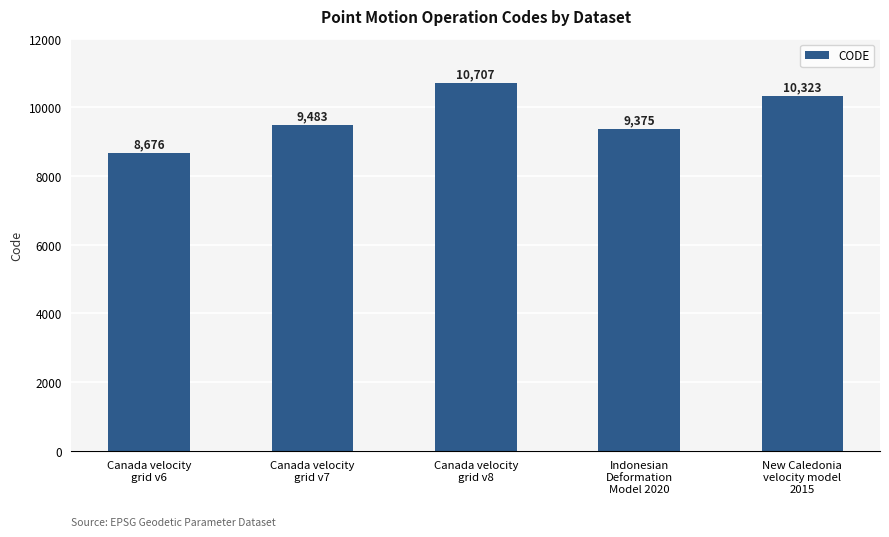

What is the label of the 3rd bar from the left?

Canada velocity
grid v8